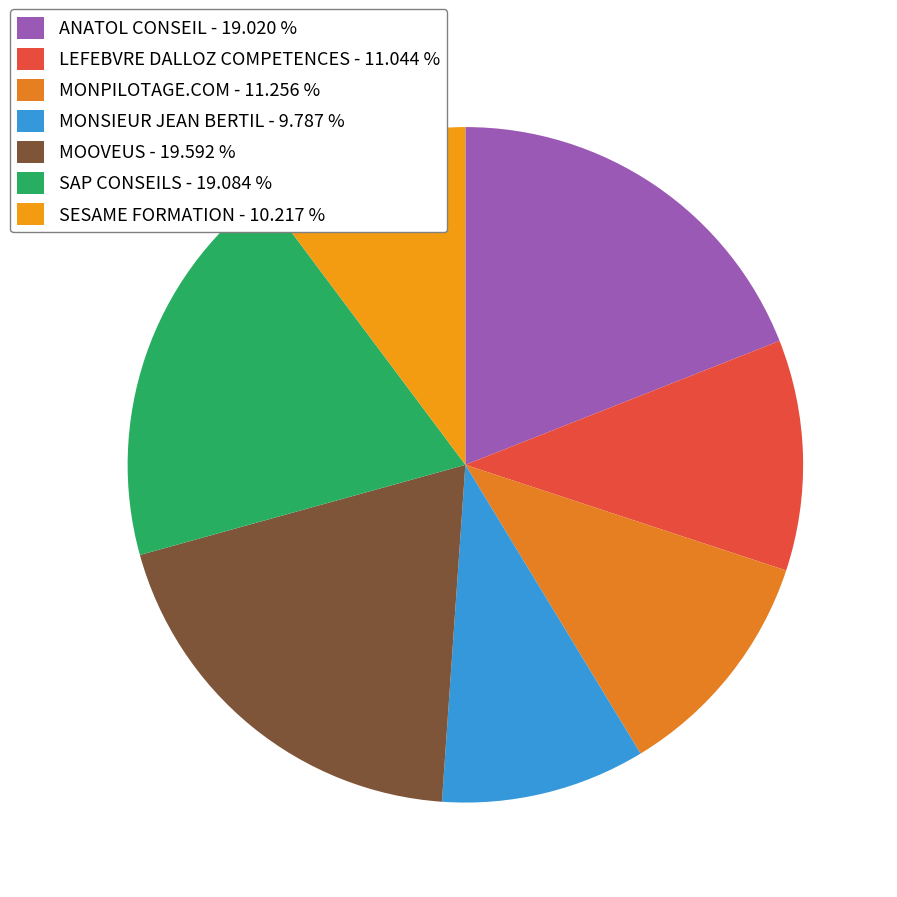

How many slices are in this pie chart?

7